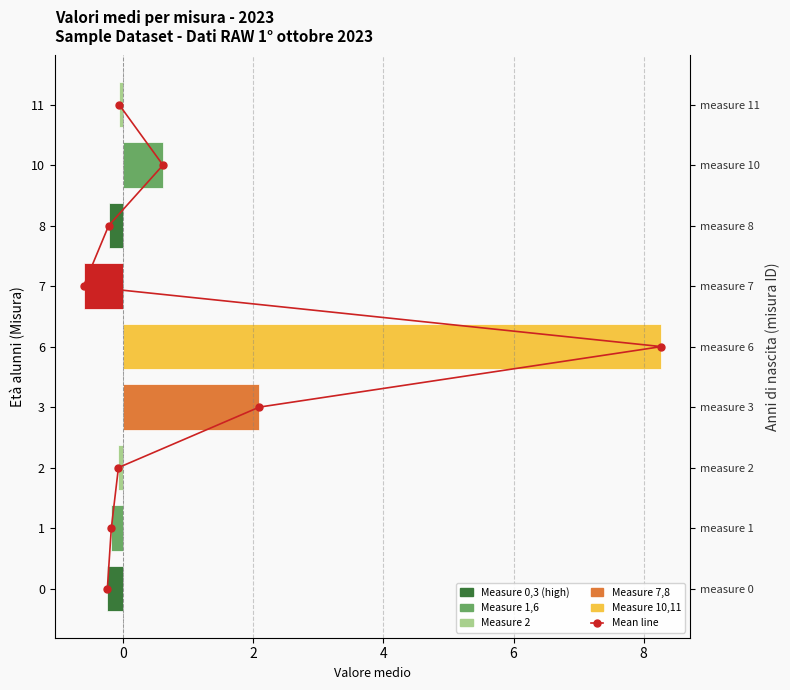

At which category is the sum across all series the highest?

6